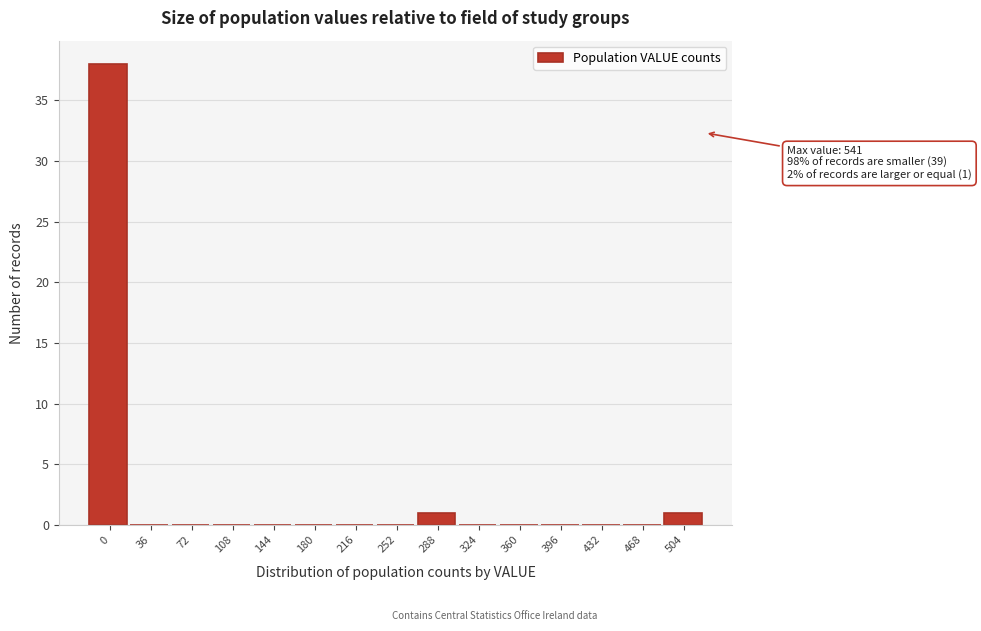

Reading left to right, list all the values displayed in this chart.

0=38	36=0	72=0	108=0	144=0	180=0	216=0	252=0	288=1	324=0	360=0	396=0	432=0	468=0	504=1